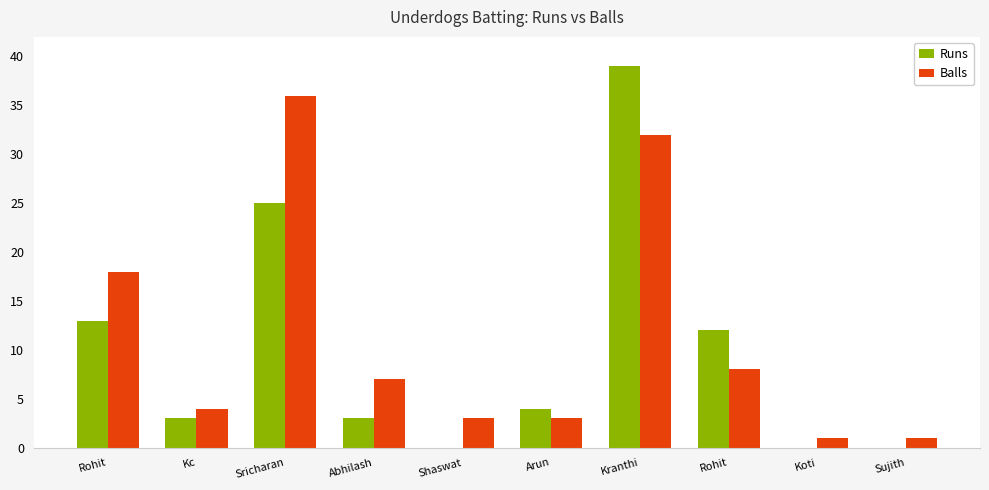

Which category has the highest value in the Runs series?

Kranthi